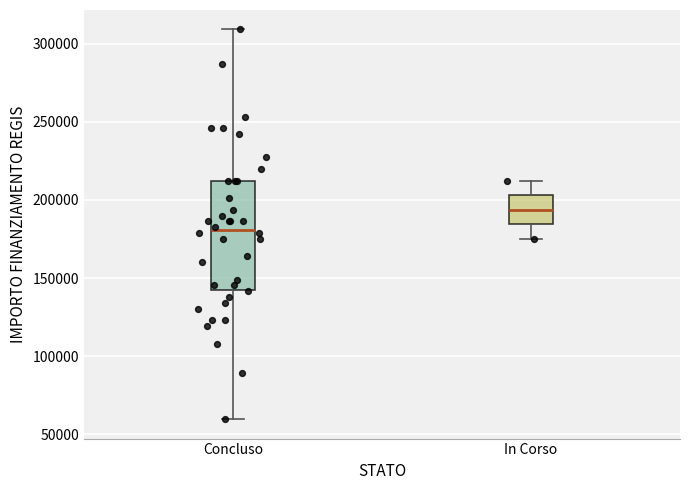

Where does the median line of the box for In Corso sit on the y-axis? The values are not printed on the chart, so give them approximately, as read against the axis.

195000